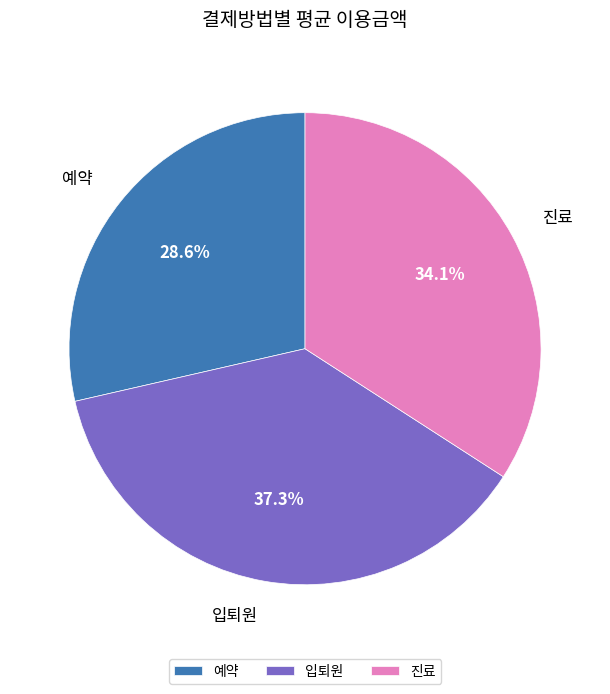

Count the number of slices in the pie.

3